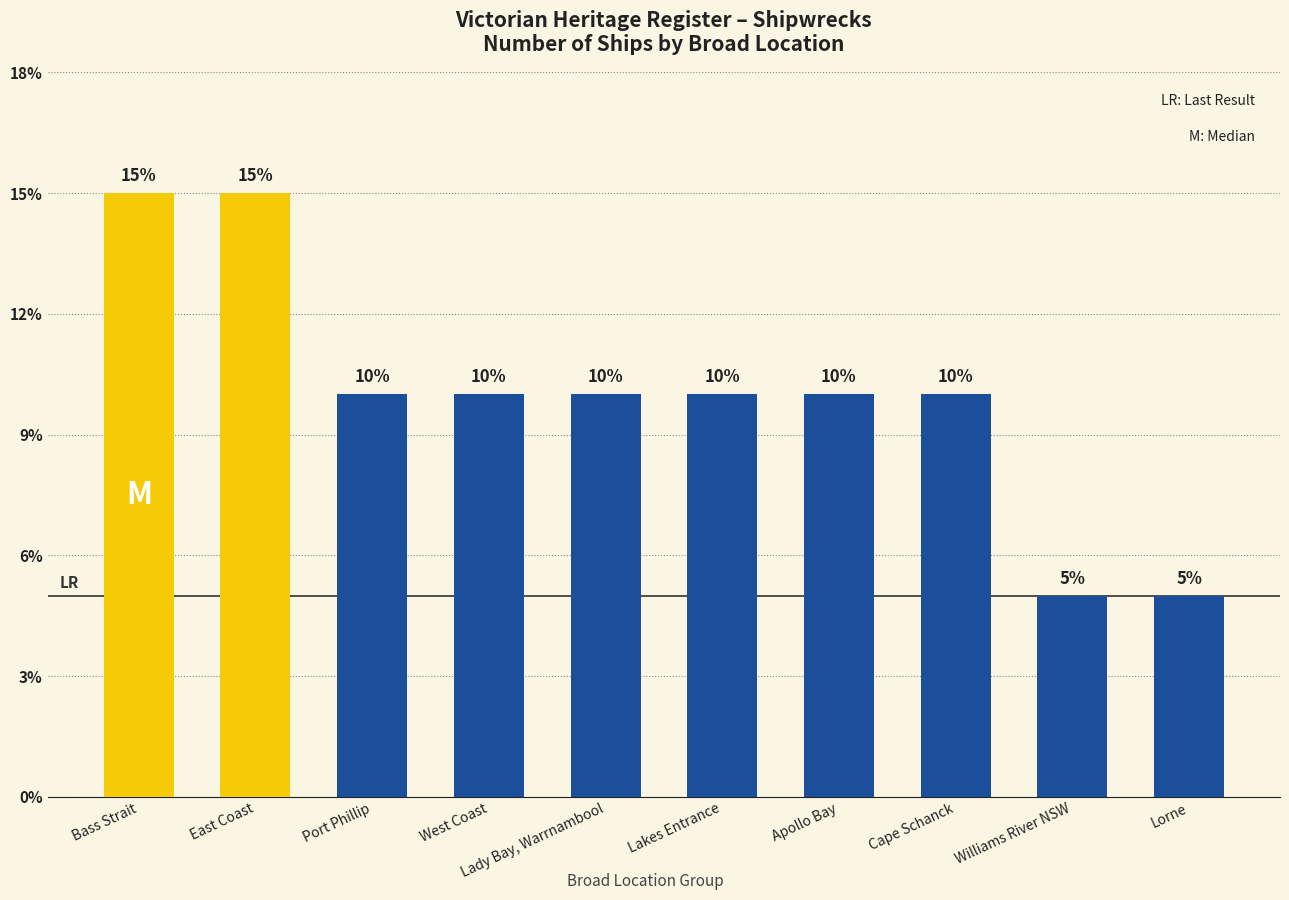

How many distinct data groups are displayed?

1